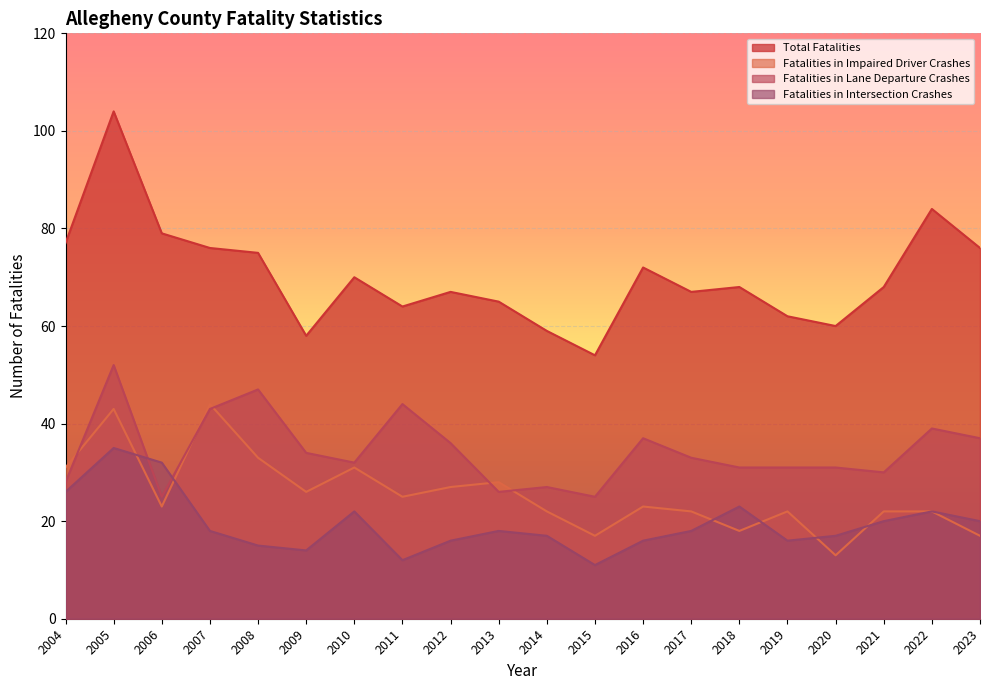

At how many categories does at least one series exceed 101?

1